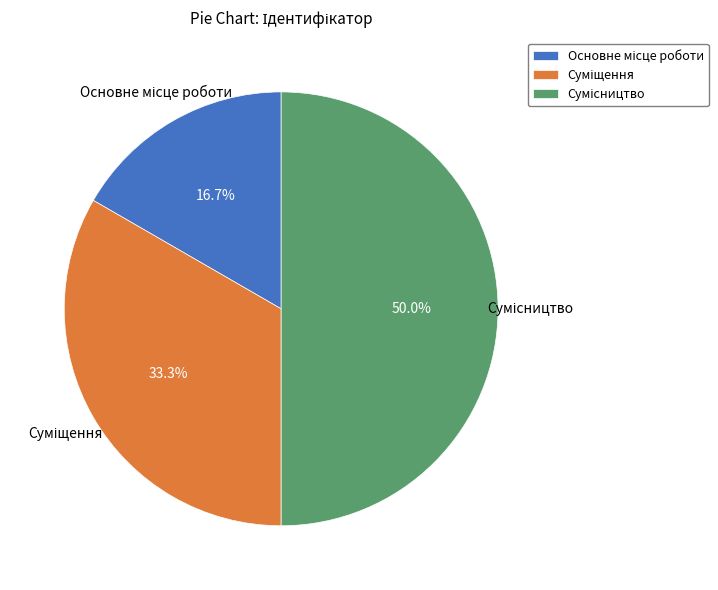

Between Суміщення and Основне місце роботи, which is larger?

Суміщення